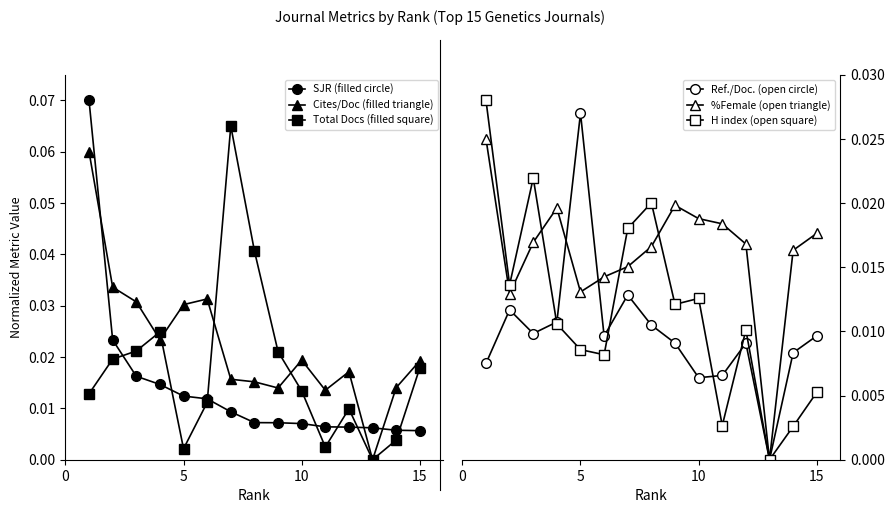

What are all the series names shown in the legend?

SJR (filled circle), Cites/Doc (filled triangle), Total Docs (filled square), Ref./Doc. (open circle), %Female (open triangle), H index (open square)